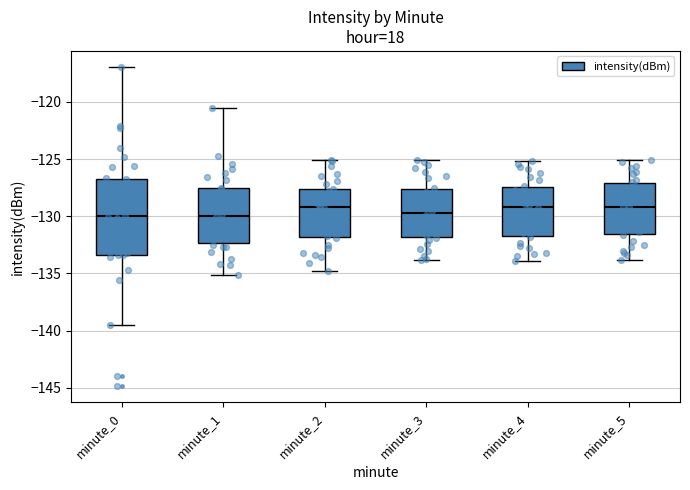

Where does the lower whisker of the box for minute_5 end on the y-axis? The values are not printed on the chart, so give them approximately, as read against the axis.

-134.0